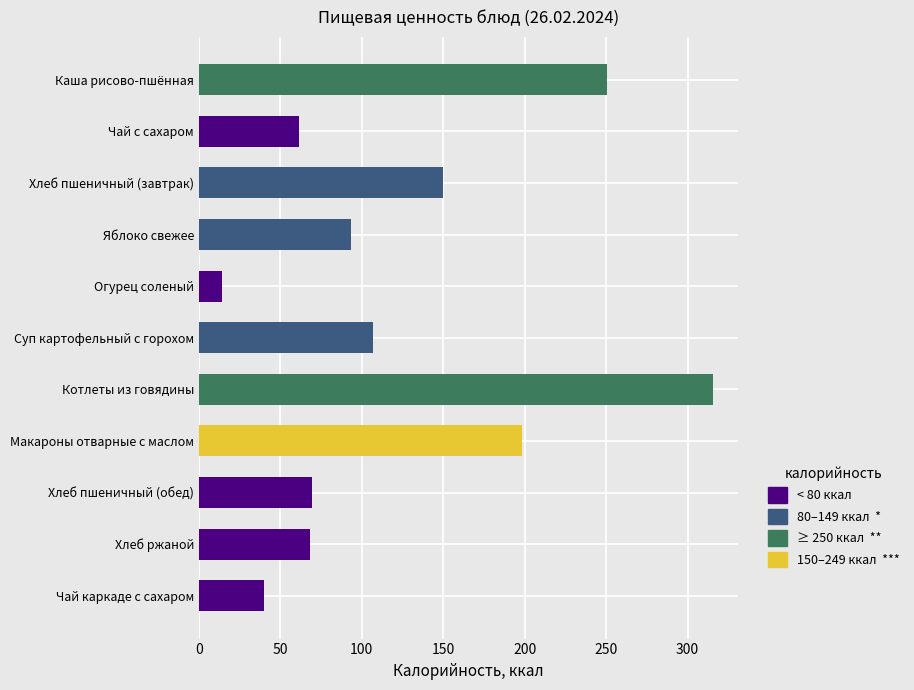

What is the maximum value shown in the chart?

315.4